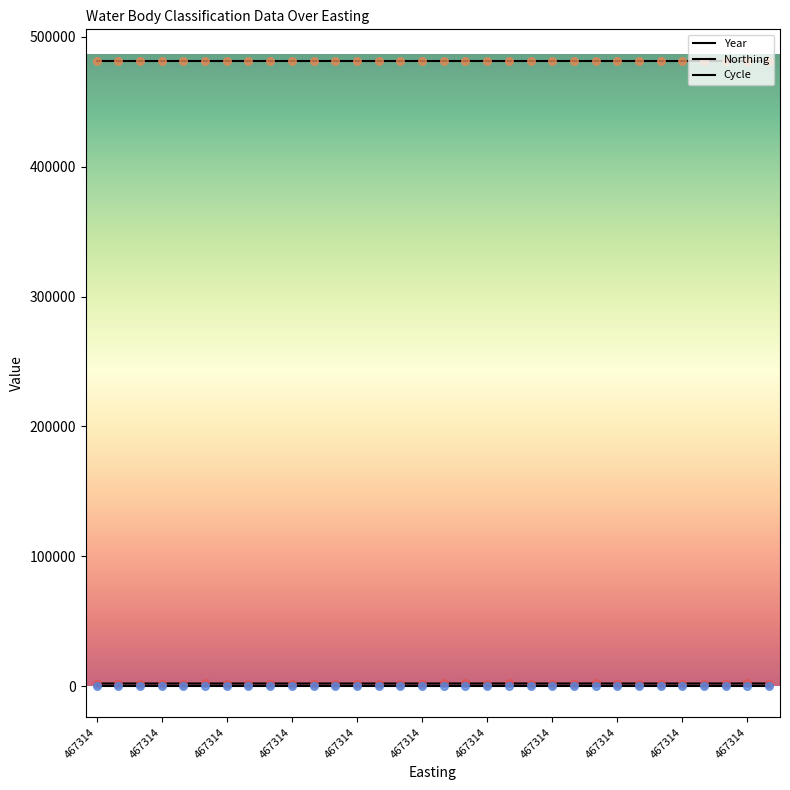

How many lines are shown in the chart?

3